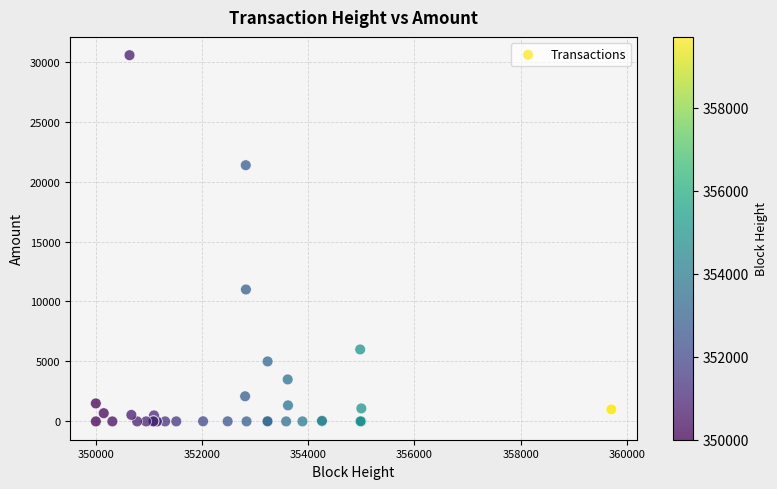

What Y value in the scatter plot is closest to 15266?

11000.0